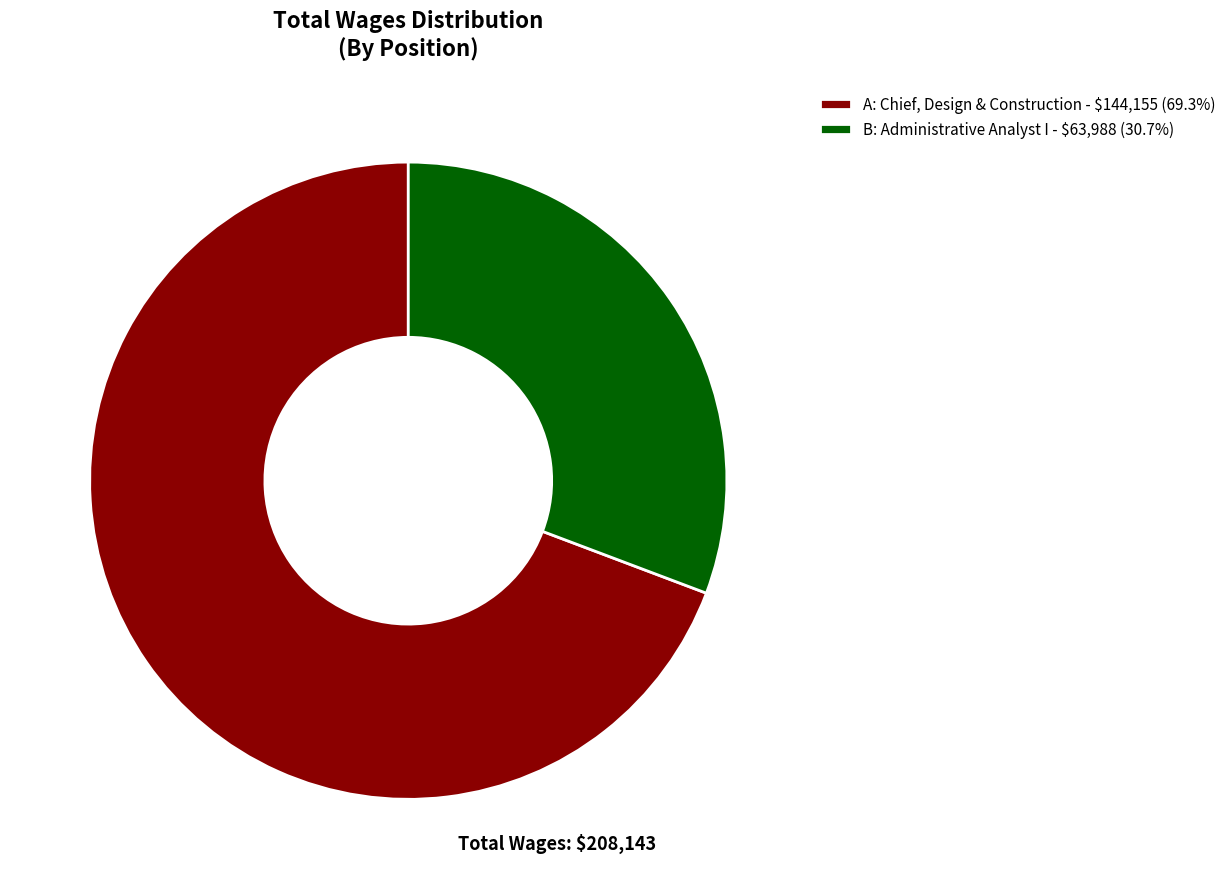

Is the sum of A and B greater than half?

Yes